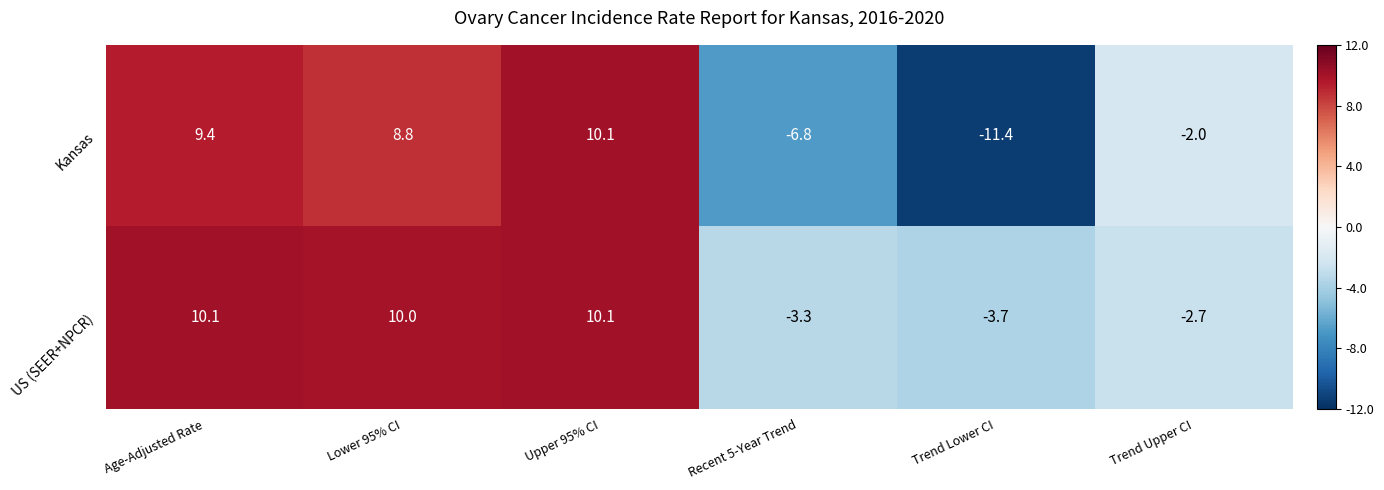

What is the difference between the maximum and second lowest values in the Kansas series?

16.9